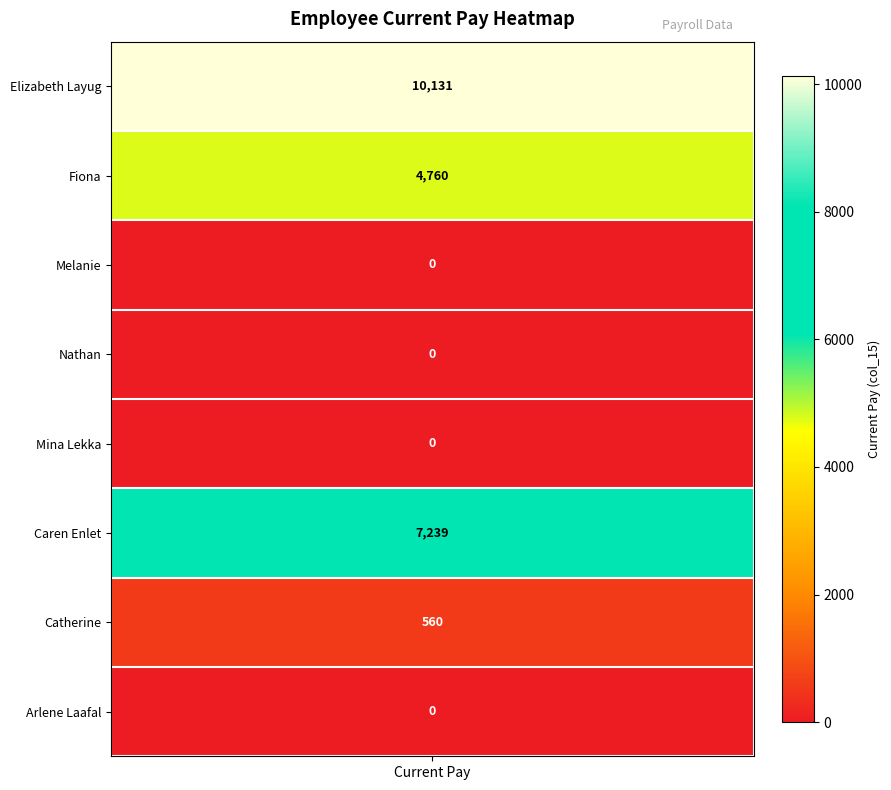

What is the change in value from 2 to 5?

+7239.0